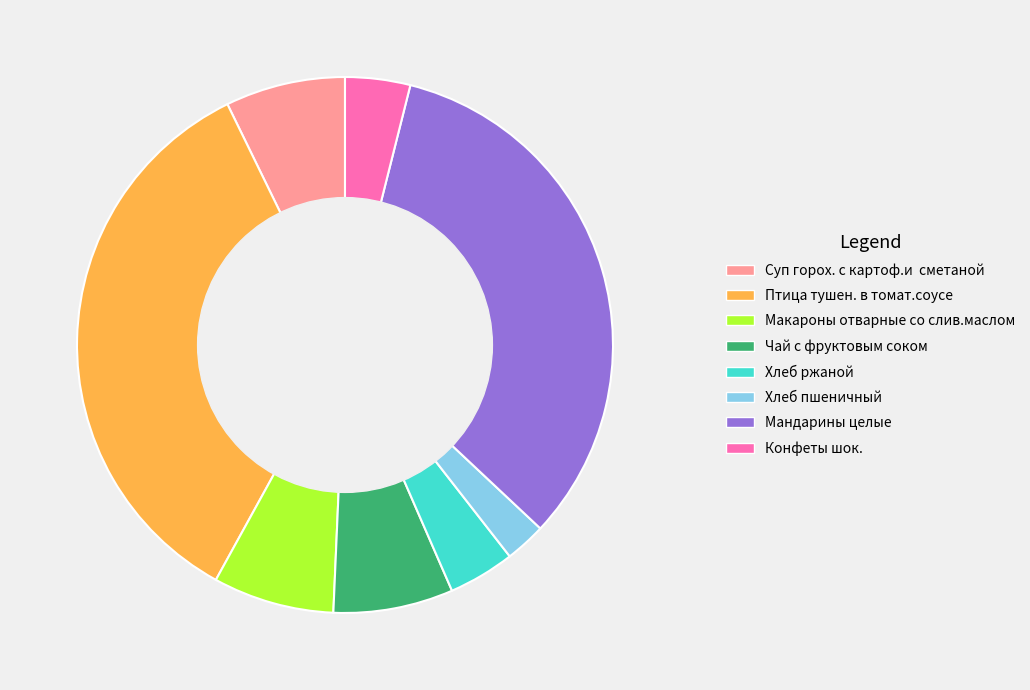

The Макароны отварные со слив.маслом slice represents 7% of the pie. True or false?

True